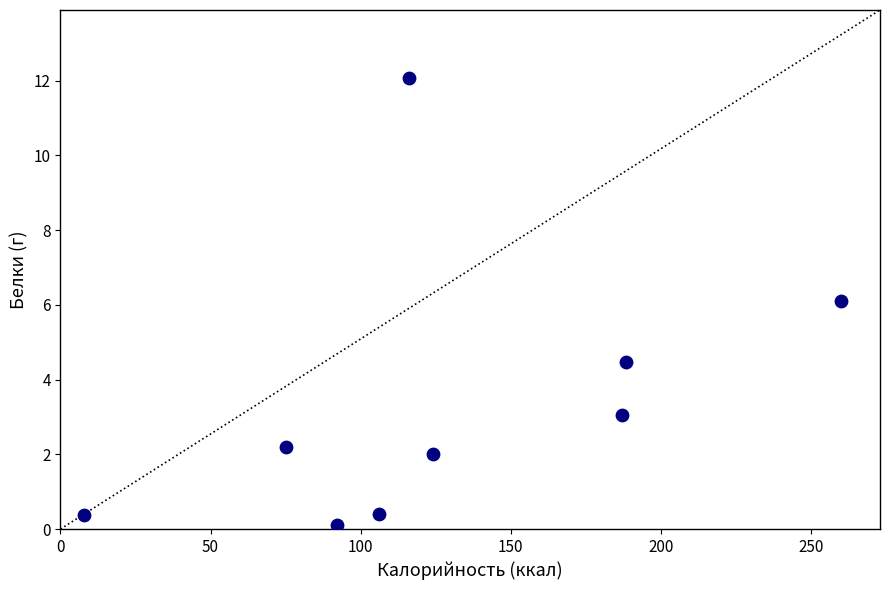

What is the range of Y values (max minus min)?

12.0